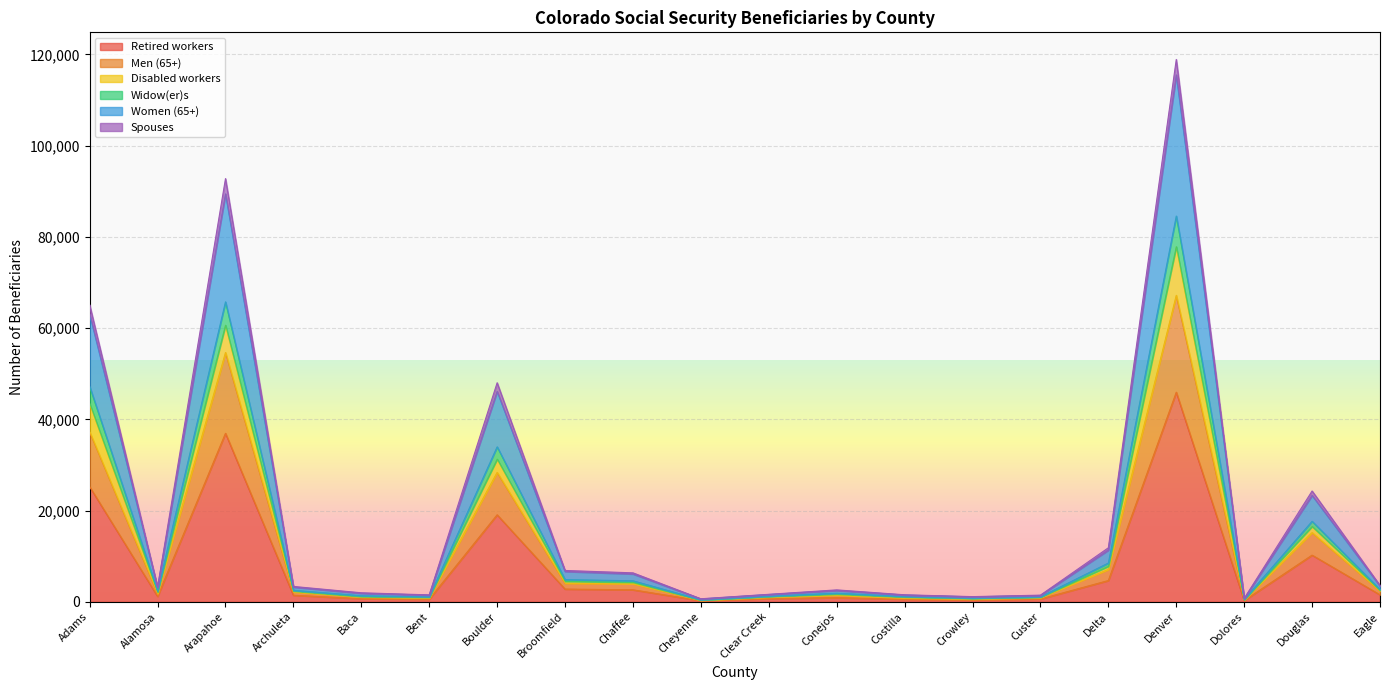

Read the Men (65+) value at Conejos.

1445